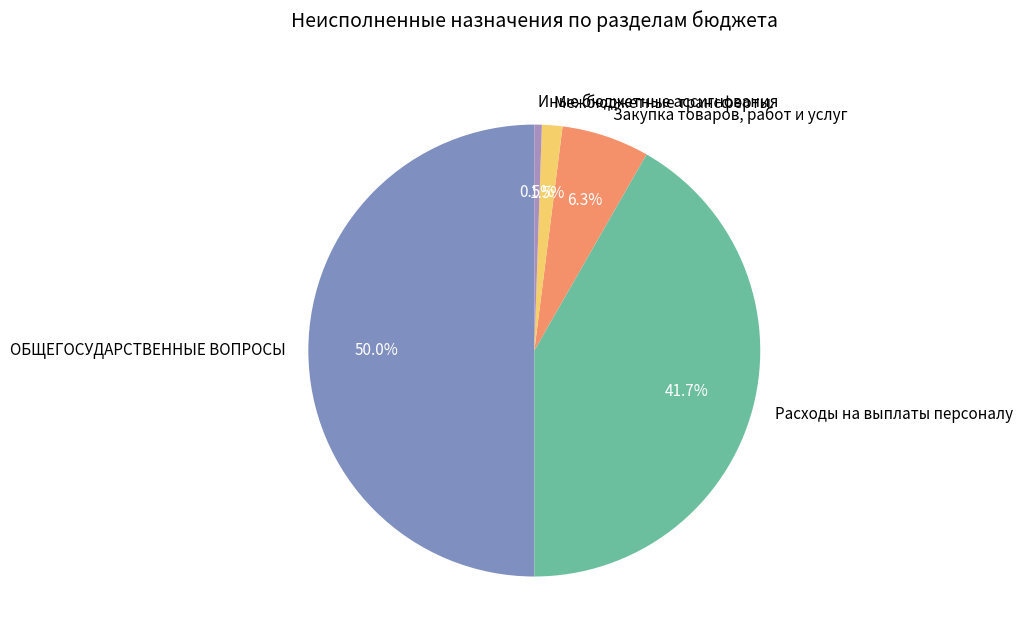

Between Межбюджетные трансферты and Иные бюджетные ассигнования, which is larger?

Межбюджетные трансферты